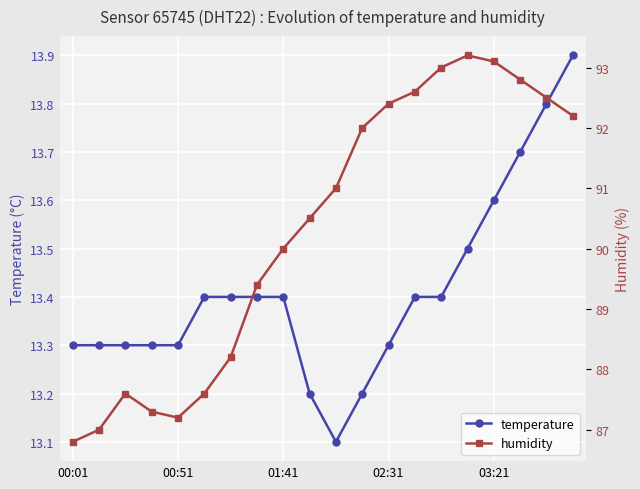

Which series has the largest total across all categories?

humidity